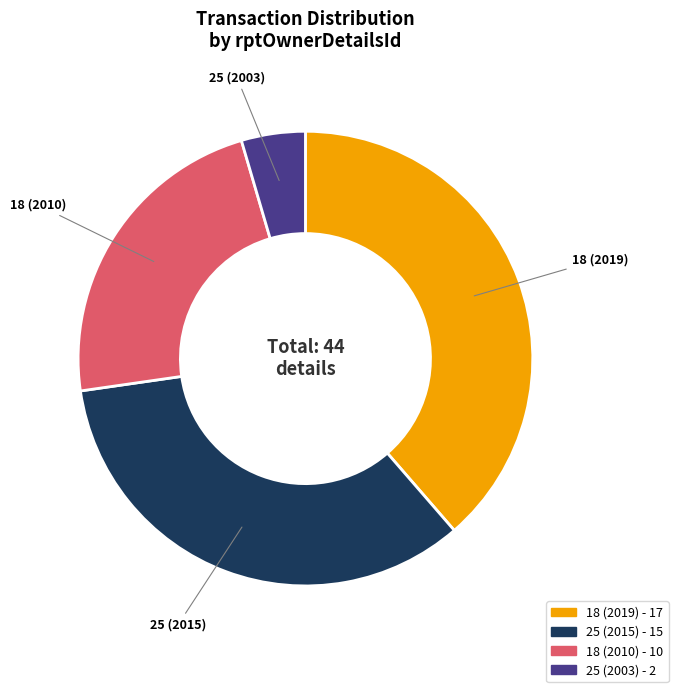

Which slice is the smallest?

25 (2003)